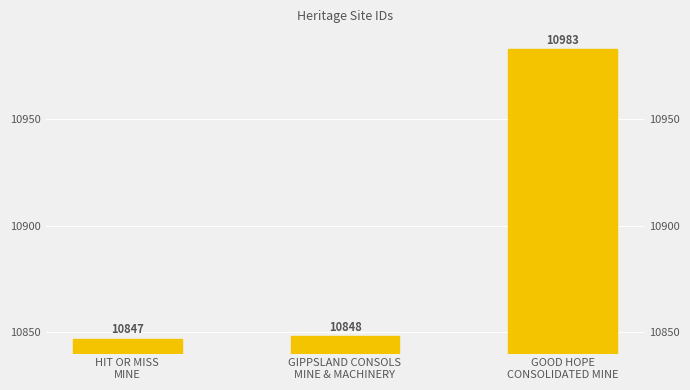

Reading left to right, list all the values displayed in this chart.

10847	10848	10983